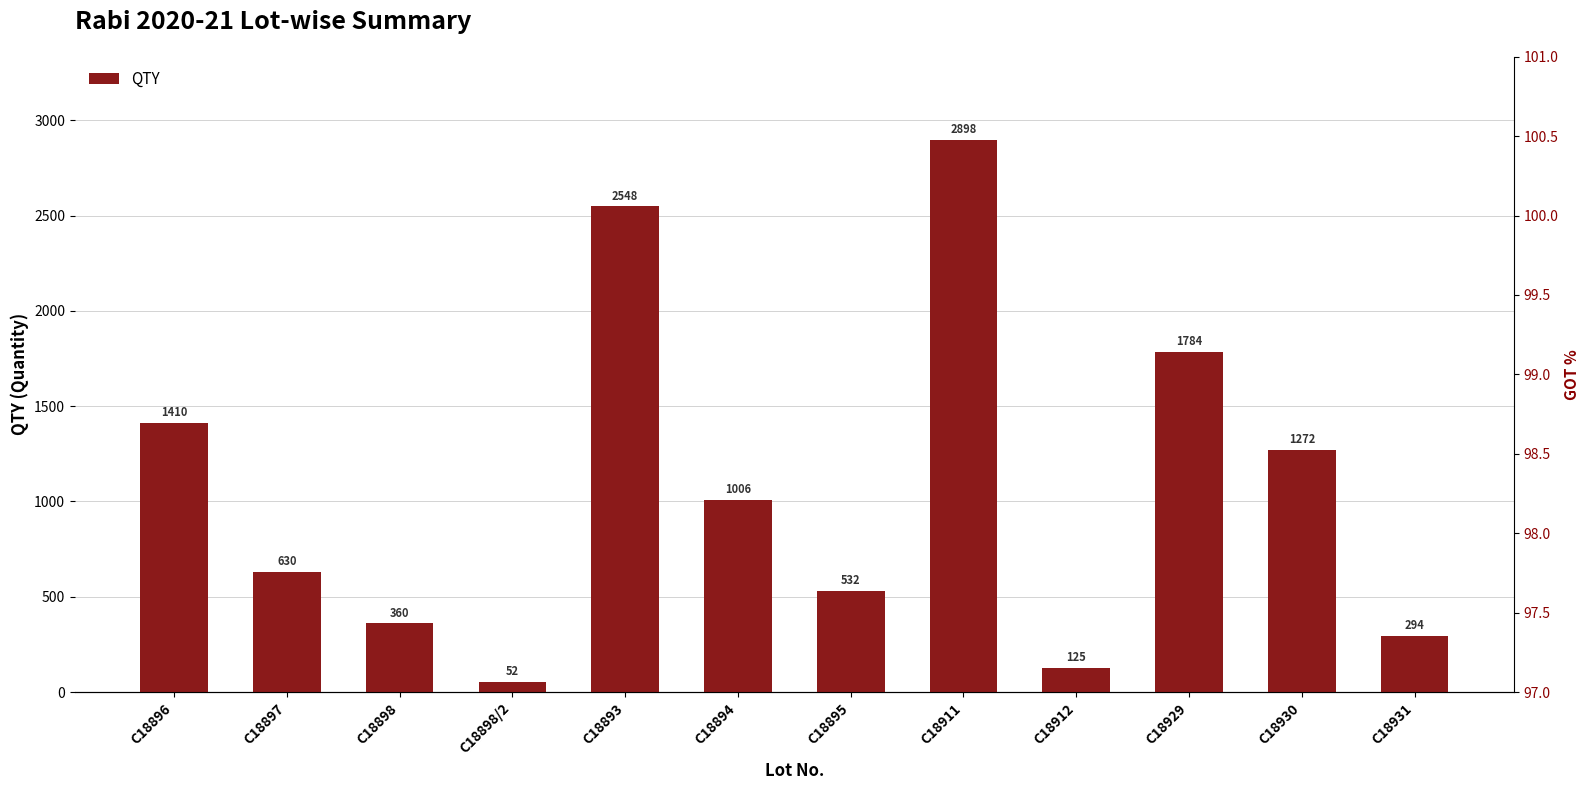

What is the value of the 6th bar from the left?

1006.0